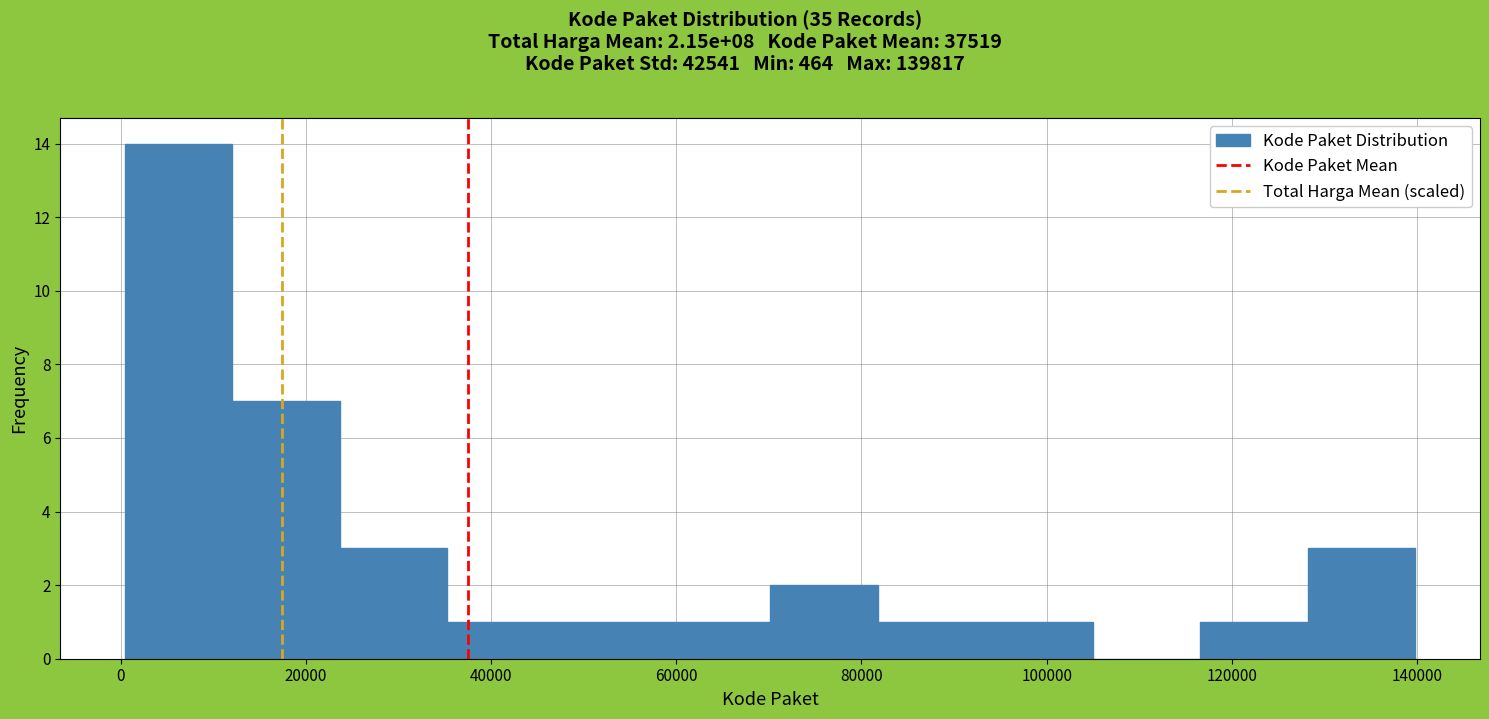

Which range on the x-axis has the tallest bar?

0 to 12000